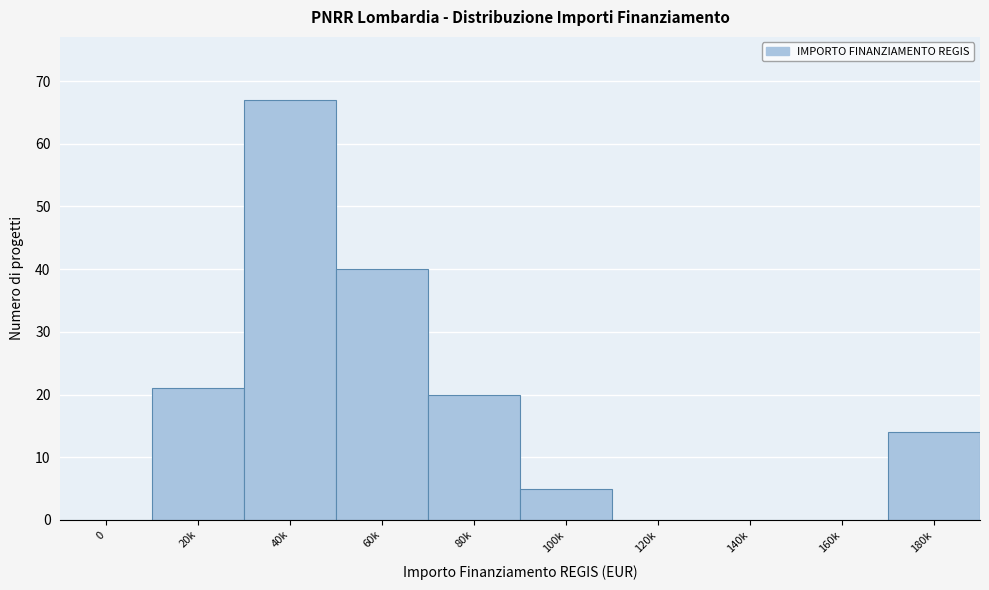

Reading left to right, transcribe all the data shown in this chart.

0=0	20k=21	40k=67	60k=40	80k=20	100k=5	120k=0	140k=0	160k=0	180k=14